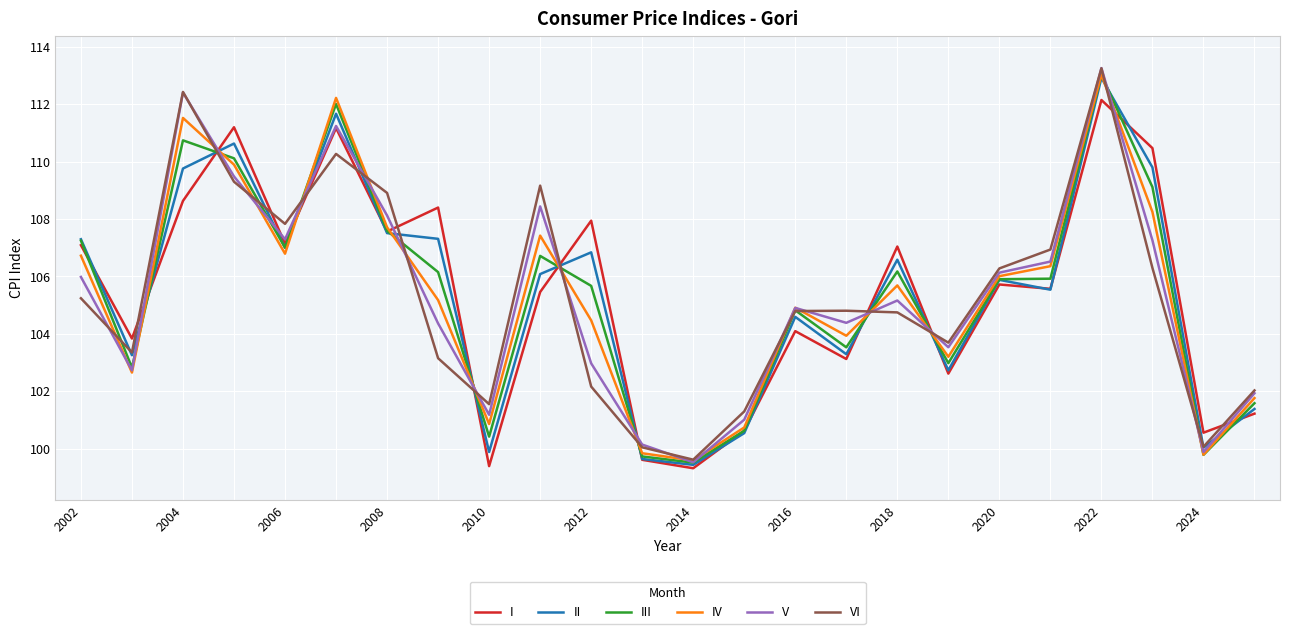

What are all the series names shown in the legend?

I, II, III, IV, V, VI